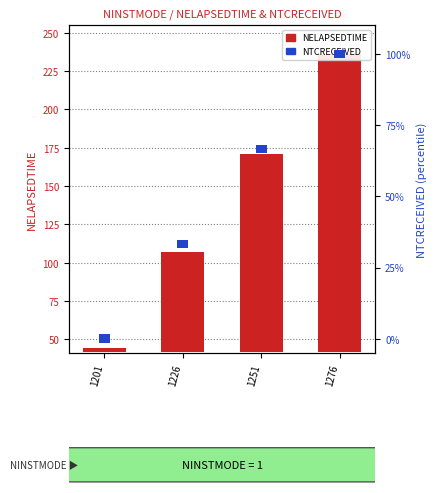

Which series has the largest total across all categories?

NELAPSEDTIME